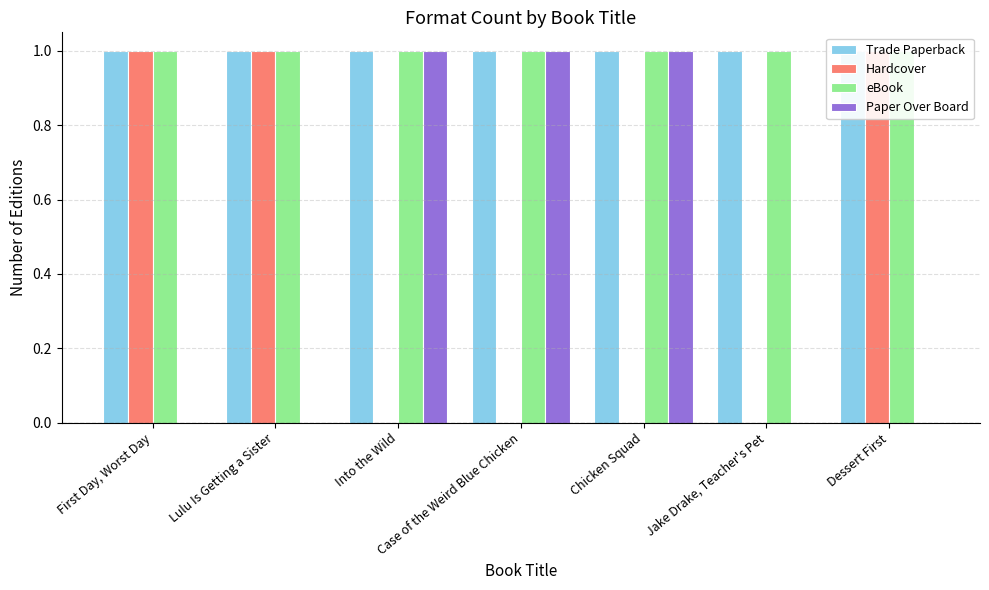

What is the total value across all series at Lulu Is Getting a Sister?

3